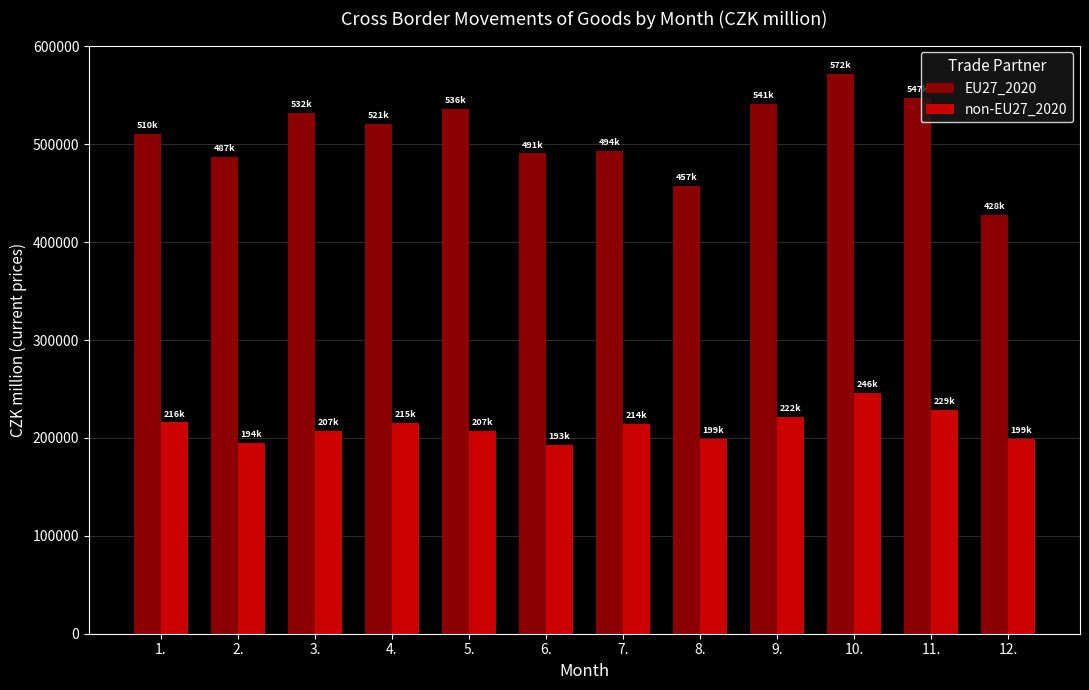

Which category has the highest value in the EU27_2020 series?

10.